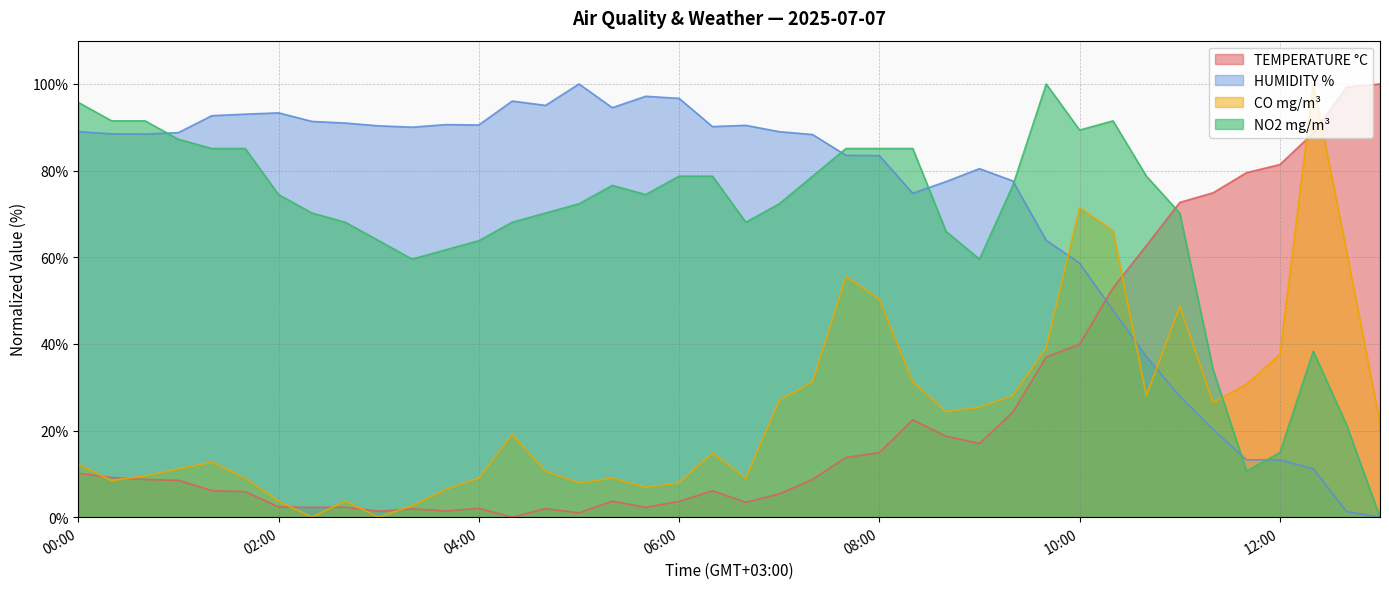

At which label does TEMPERATURE °C first exceed 8?

00:00